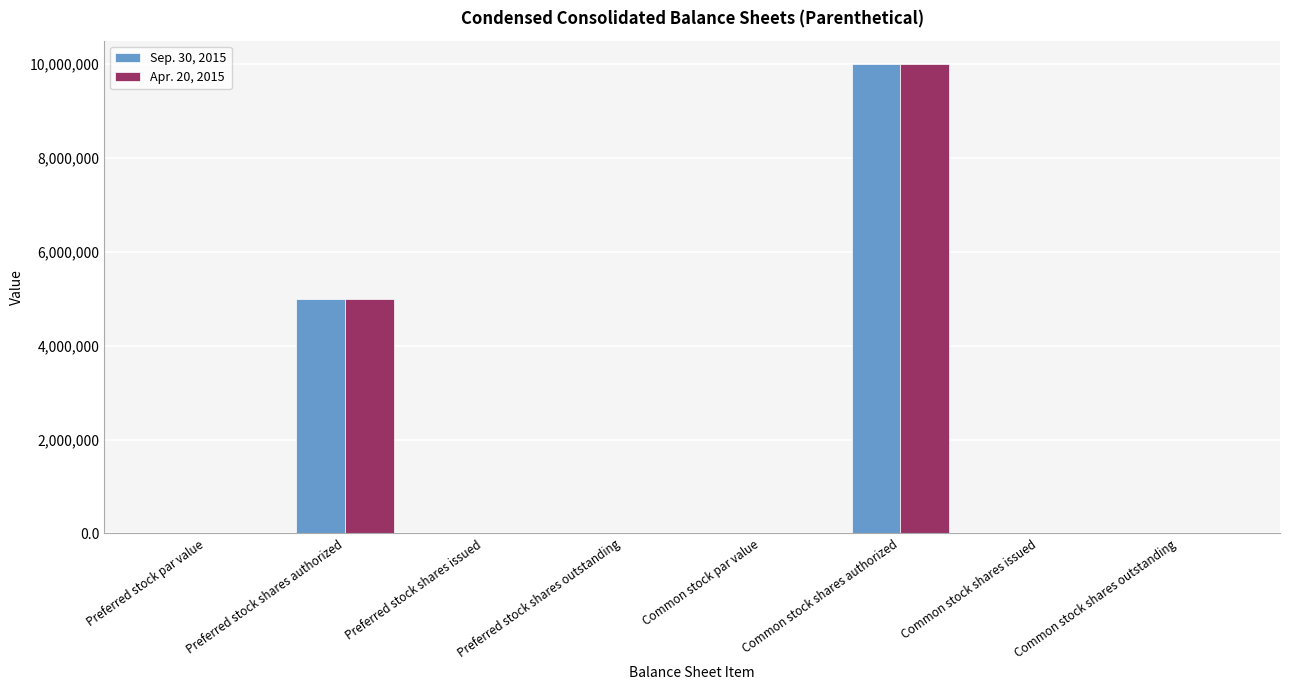

At which label is Sep. 30, 2015 closest to 5000000?

Preferred stock shares authorized